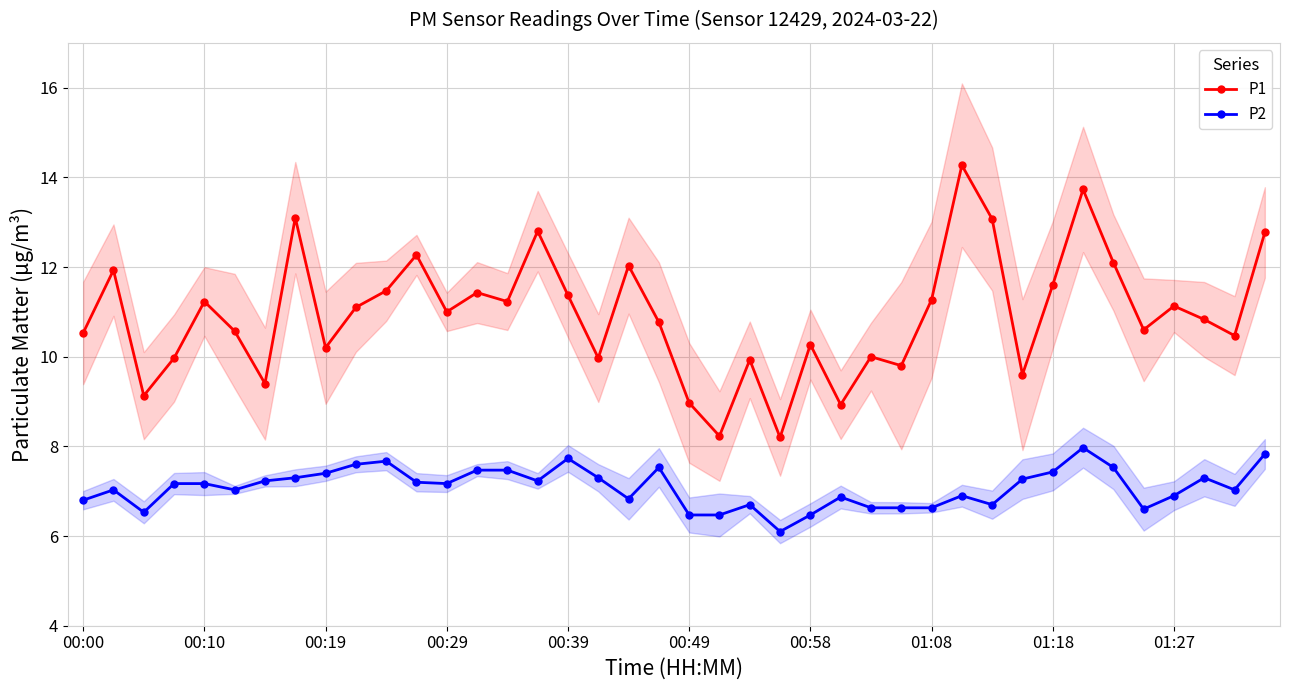

The P1 series shows 4.7 at 01:27. True or false?

False